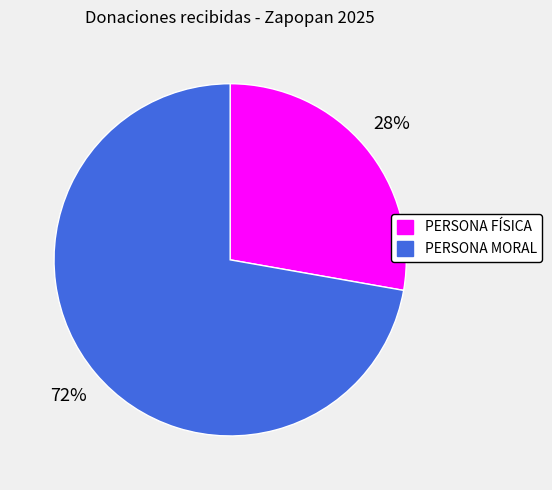

Is there any slice that represents more than half of the pie?

Yes